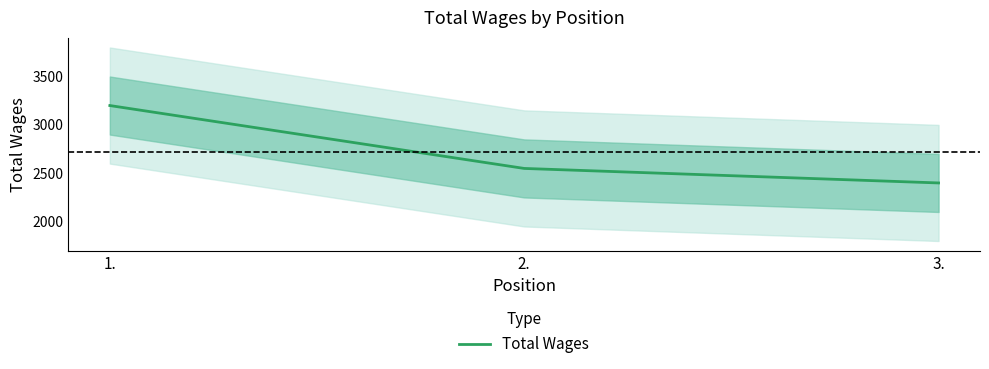

Approximately how many times larger is the value at 2. compared to 3.?

1.1